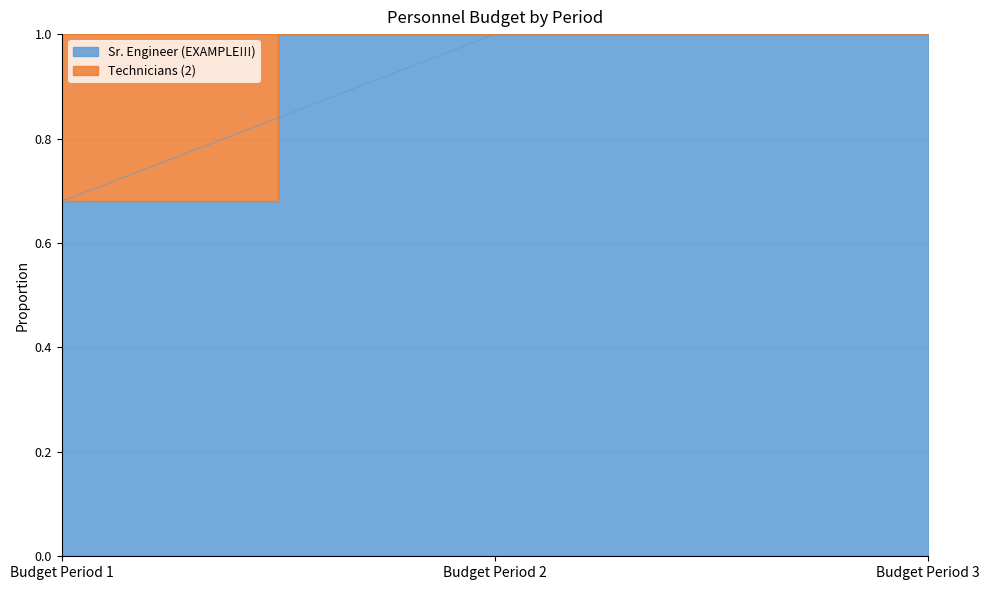

At which label is the value closest to 0?

Budget Period 1